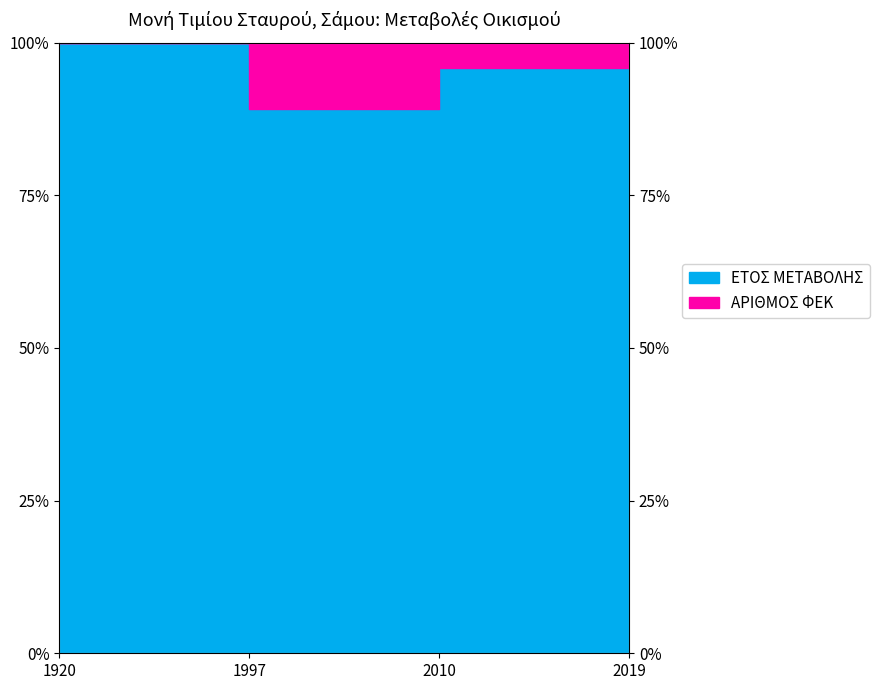

True or false: the data shows 95.9 at 2010.

True